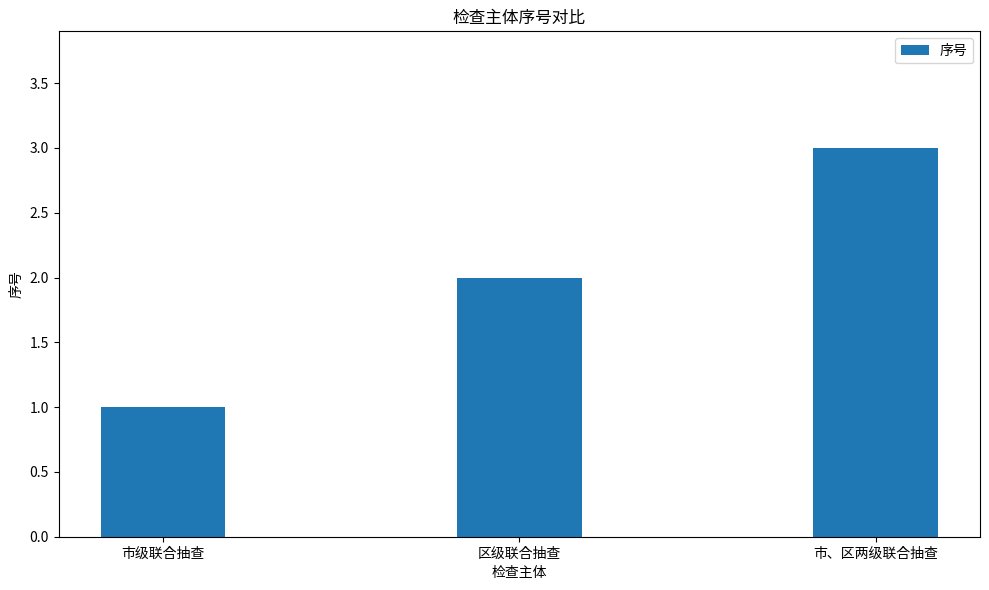

How many categories are shown in the chart?

3